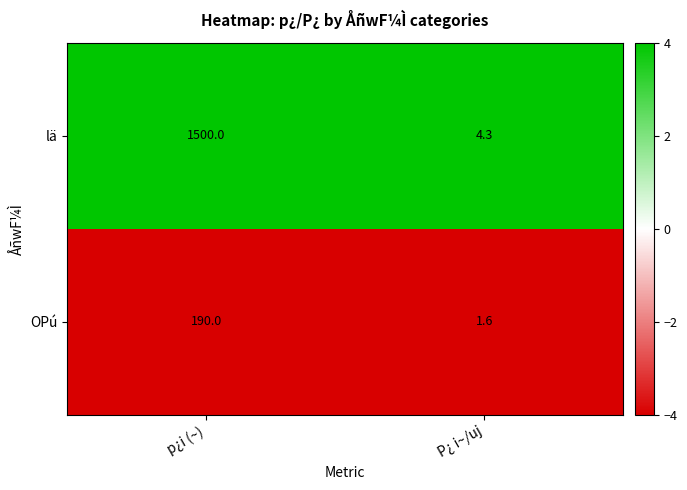

Rank the series at P¿ i~/uj from lowest to highest value.

OPú, lä